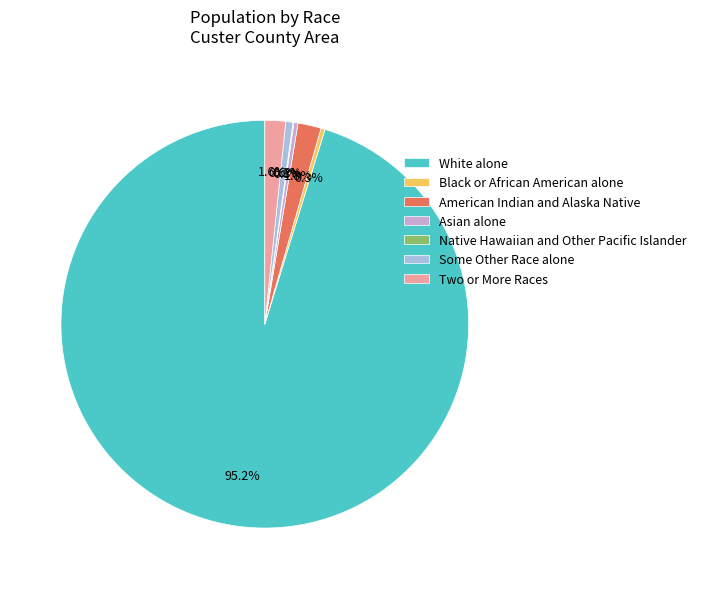

What is the majority slice?

White alone